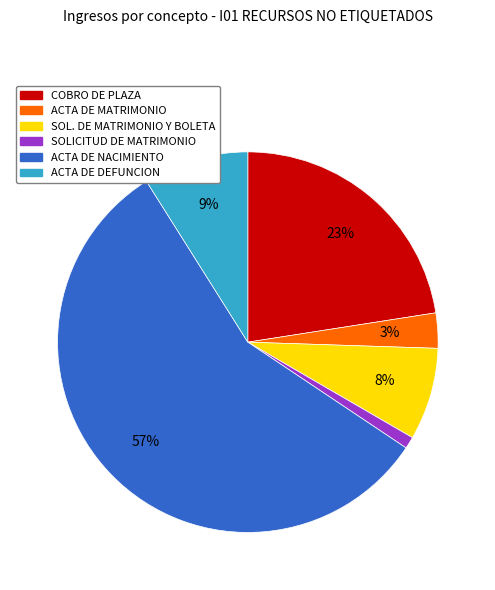

To the nearest percent, what is the difference between the COBRO DE PLAZA and ACTA DE DEFUNCION slice percentages?

14%